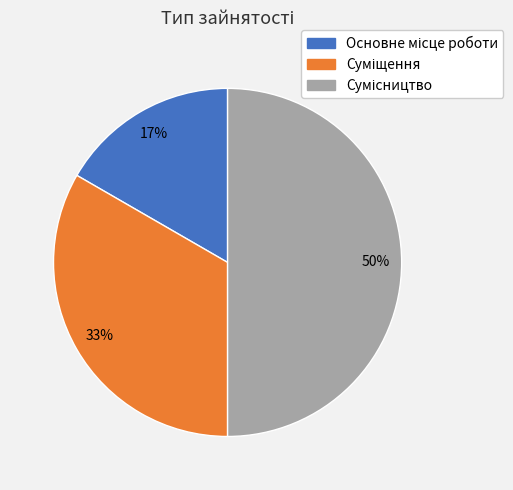

To the nearest percent, what is the difference between the largest and smallest slice percentages?

33%